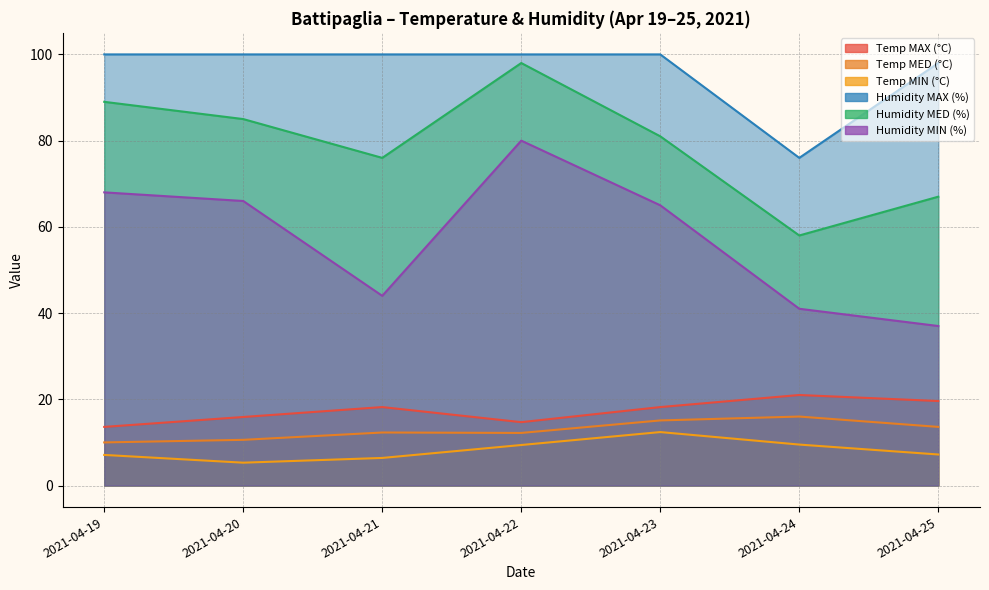

The Temp MAX (°C) series shows 18.2 at 2021-04-21. True or false?

True